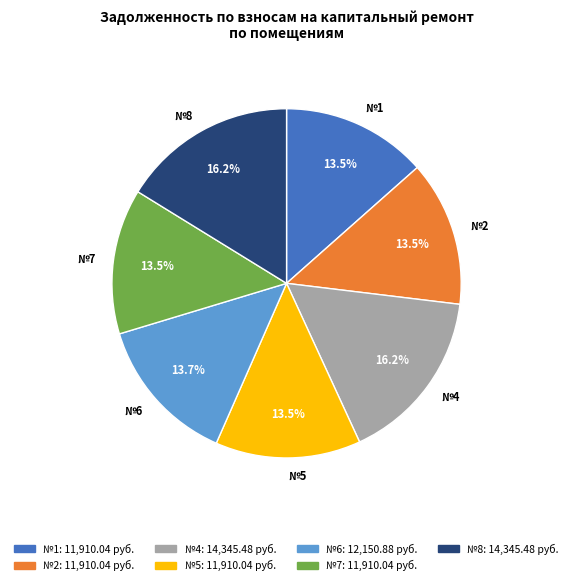

To the nearest percent, what is the difference between the largest and smallest slice percentages?

3%